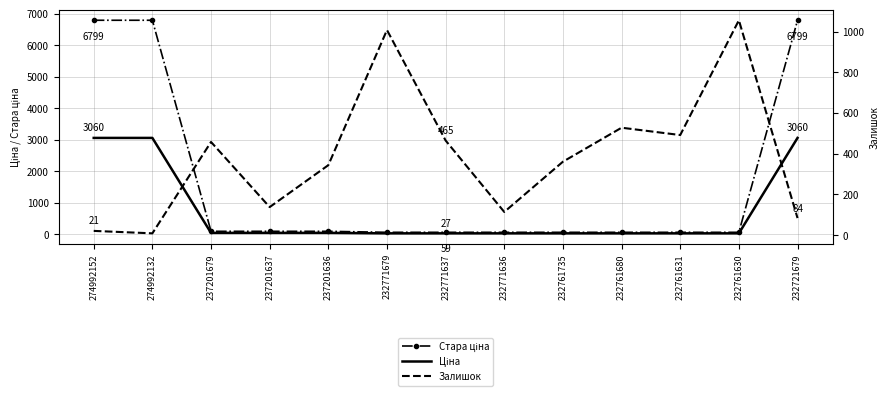

Is it true that Залишок equals 528.0 at 232761680?

True